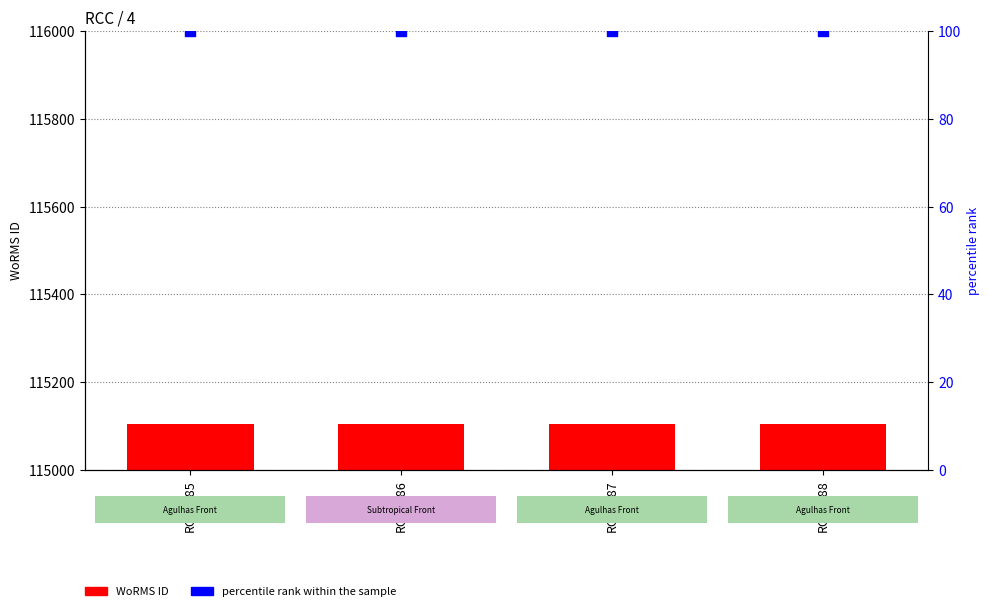

What is the total value across all series at RCC7288?

115204